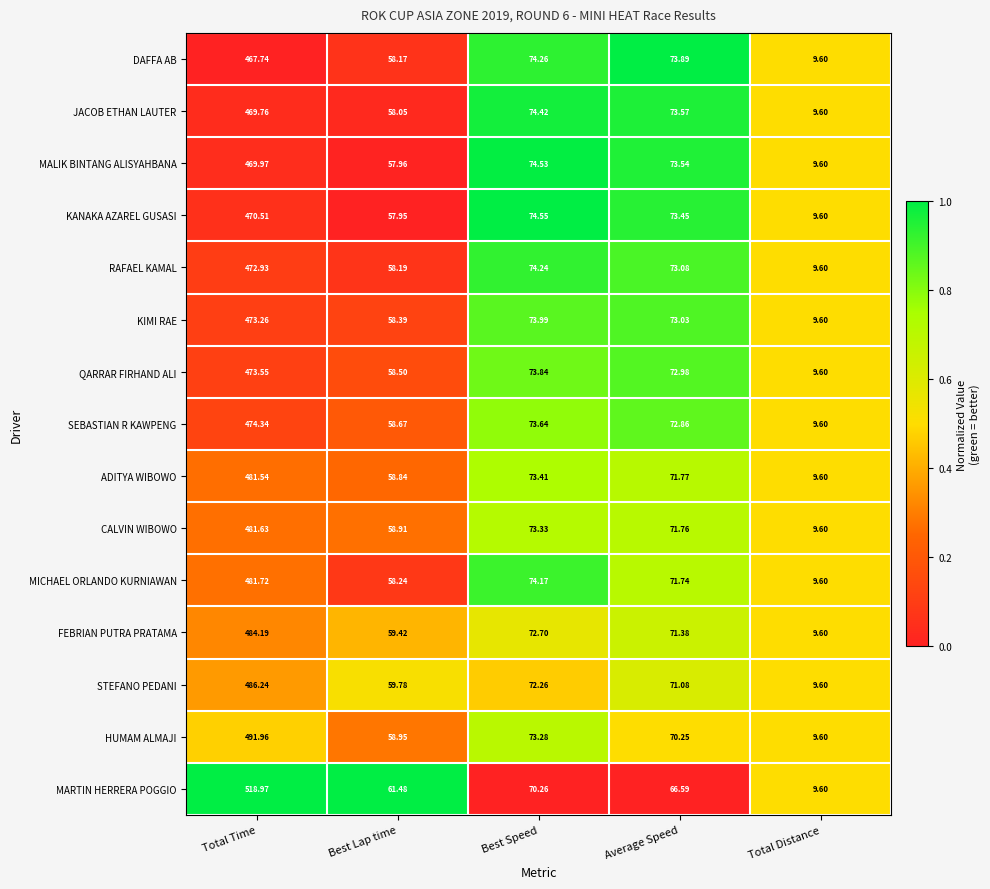

Where does the HUMAM ALMAJI series first go above 70?

Total Time